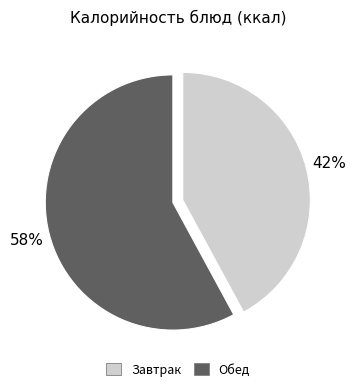

Does any single category account for the majority?

Yes